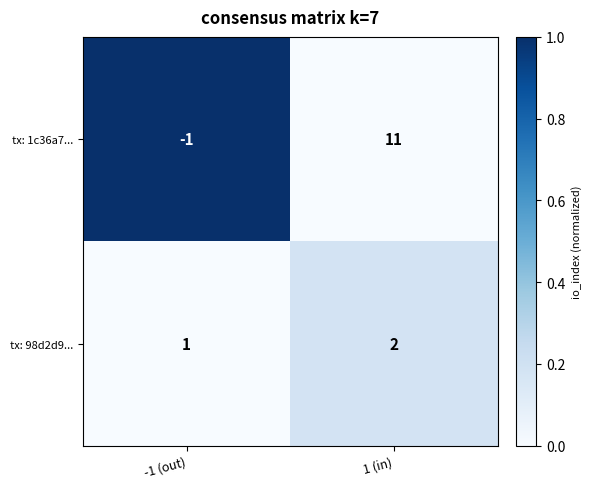

Where is tx: 1c36a7... nearest to the value 5?

-1 (out)